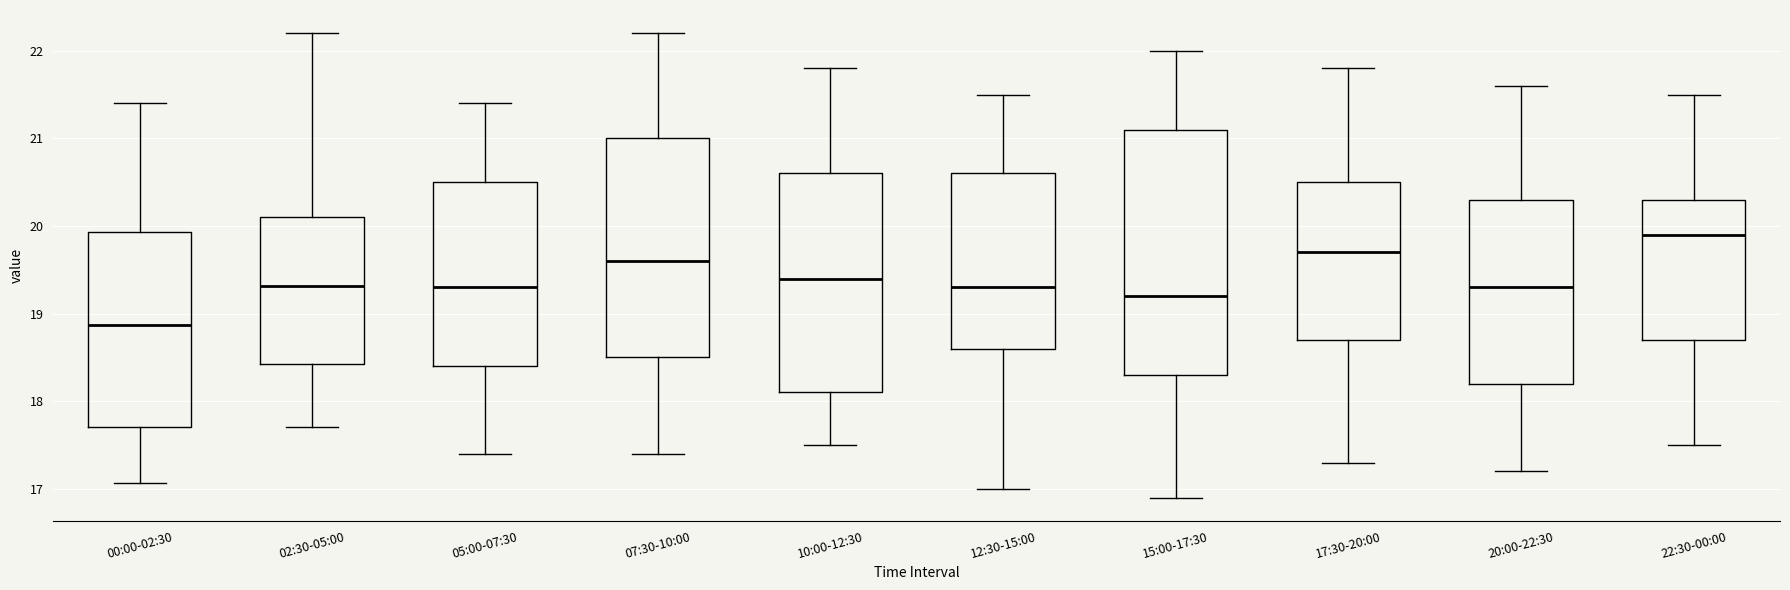

Which box's median line is the lowest?

00:00-02:30